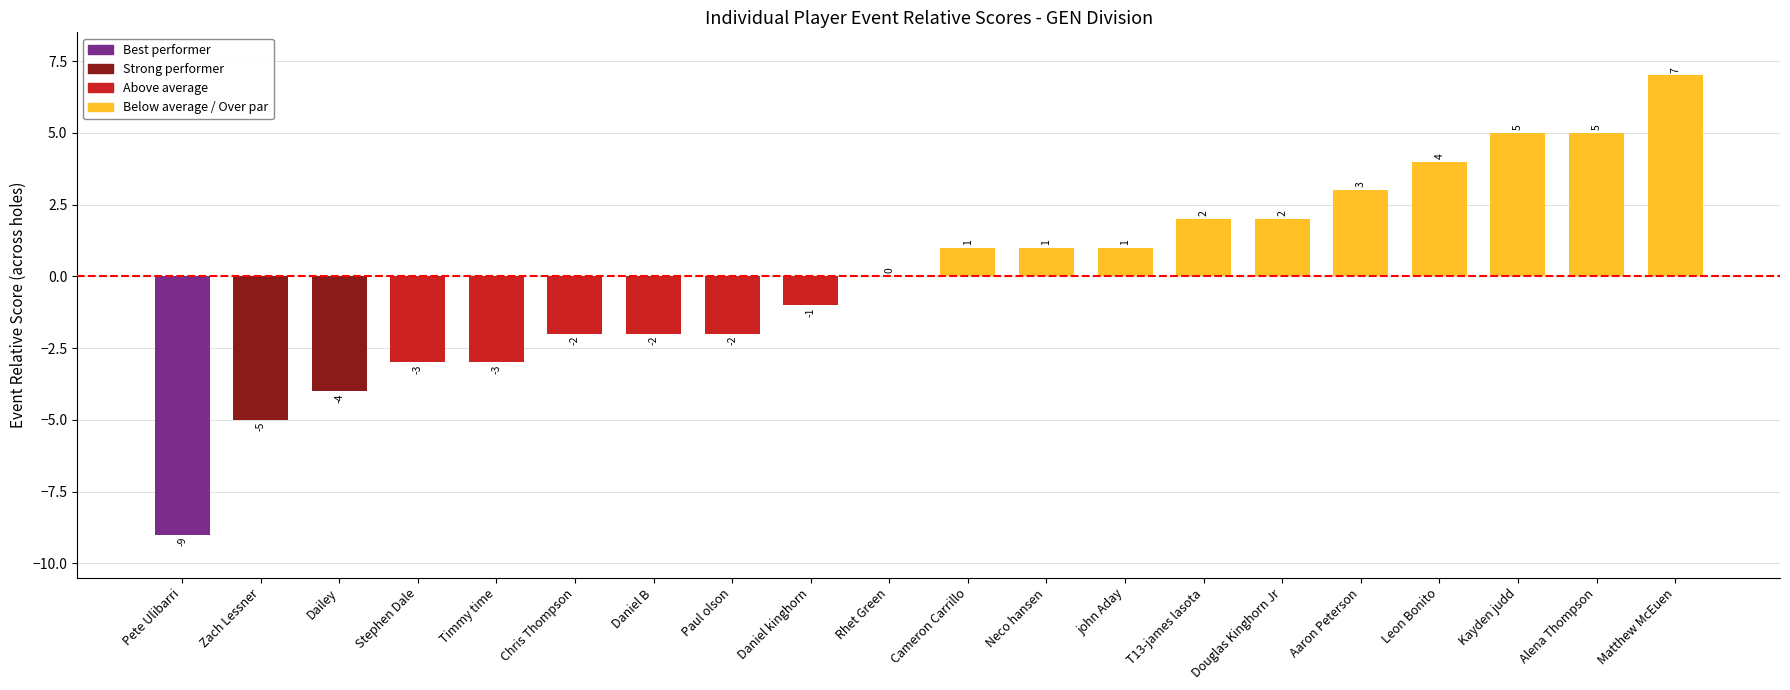

Which has a higher value, Rhet Green or Daniel kinghorn?

Rhet Green